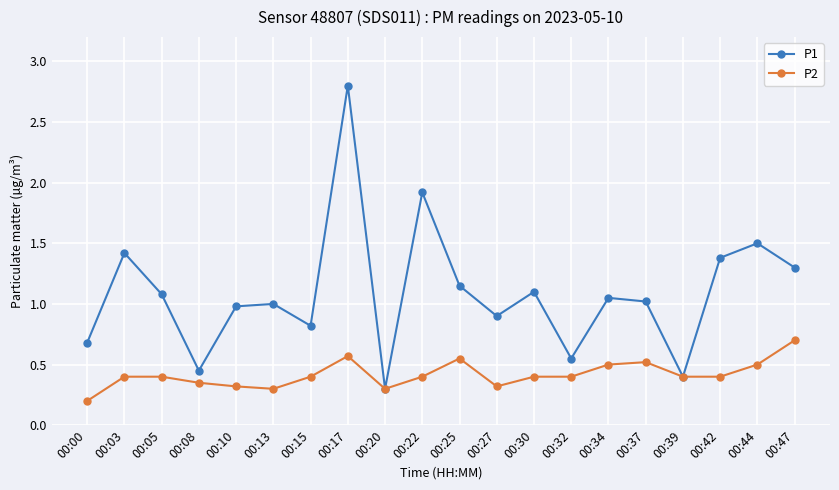

Read the P2 value at 00:15.

0.4